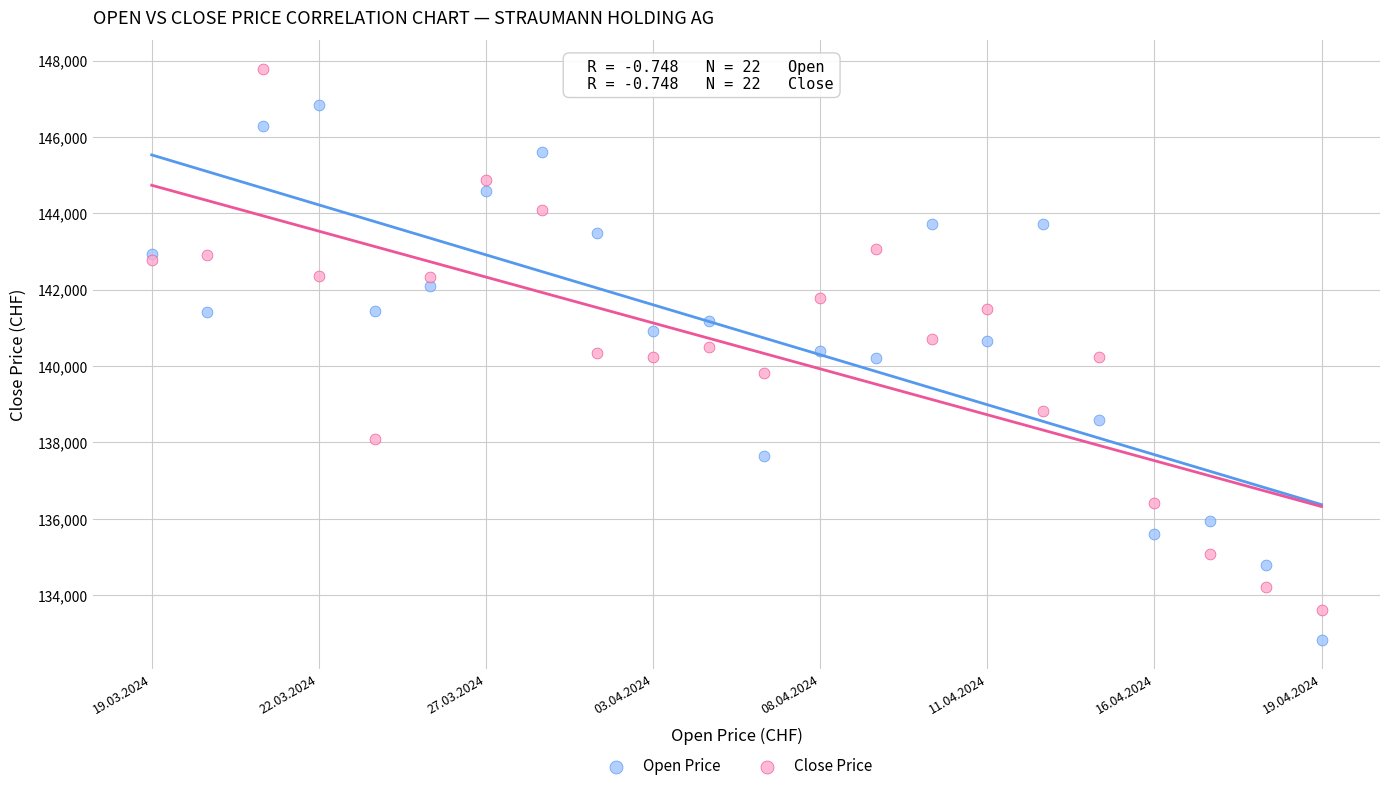

Which series contains the highest Y value?

Close Price